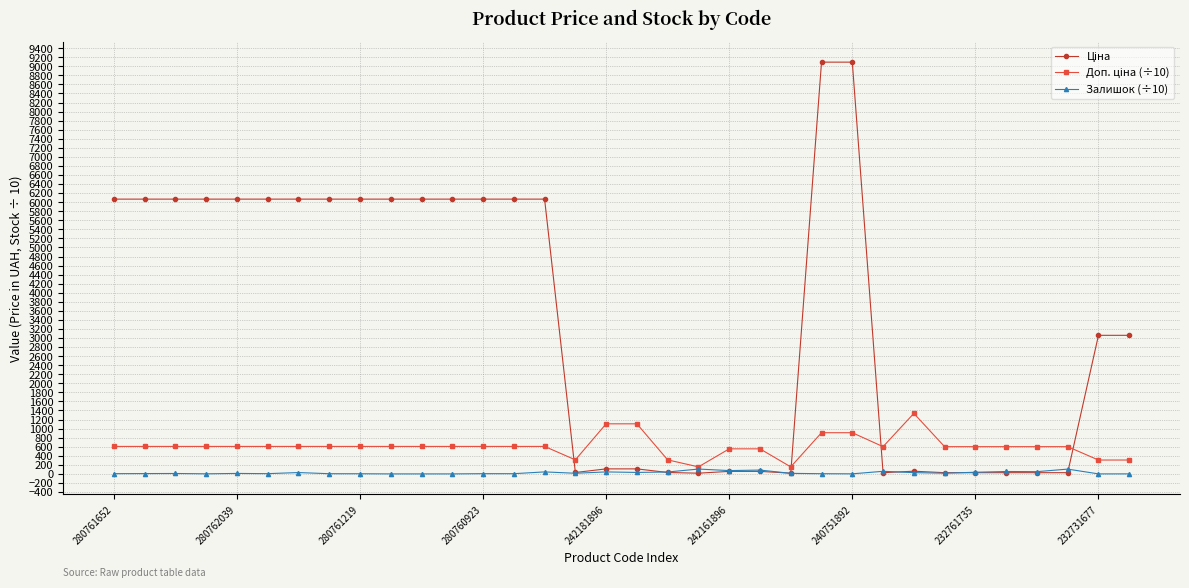

Count the number of data series in this chart.

3